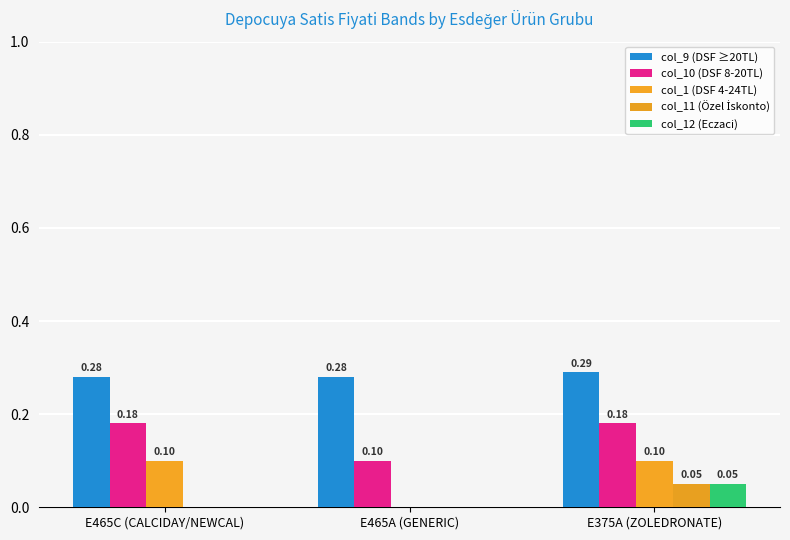

Is it true that col_10 (DSF 8-20TL) equals 0.3 at E375A (ZOLEDRONATE)?

False